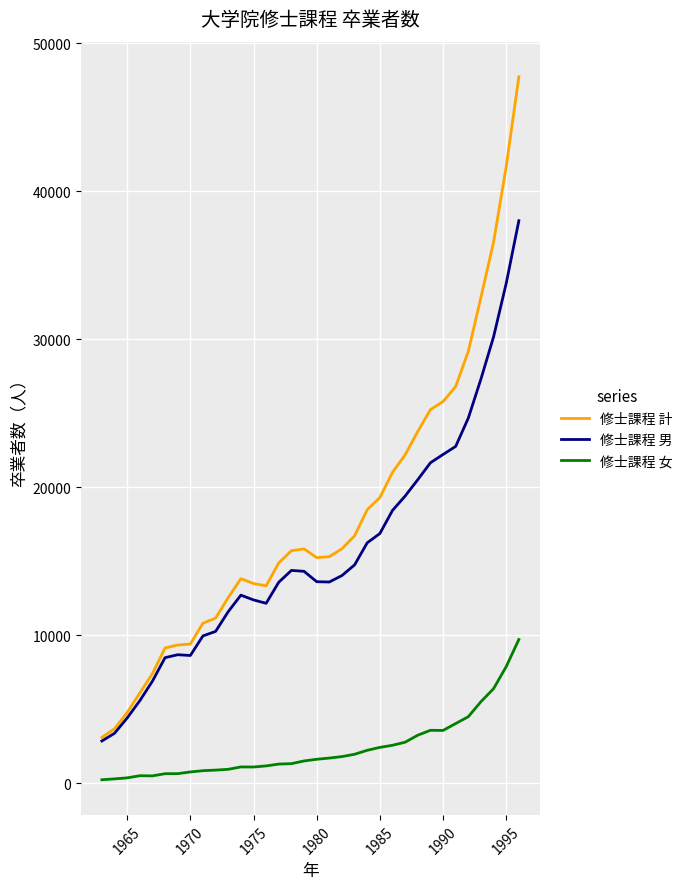

What is the greatest value displayed?

47747